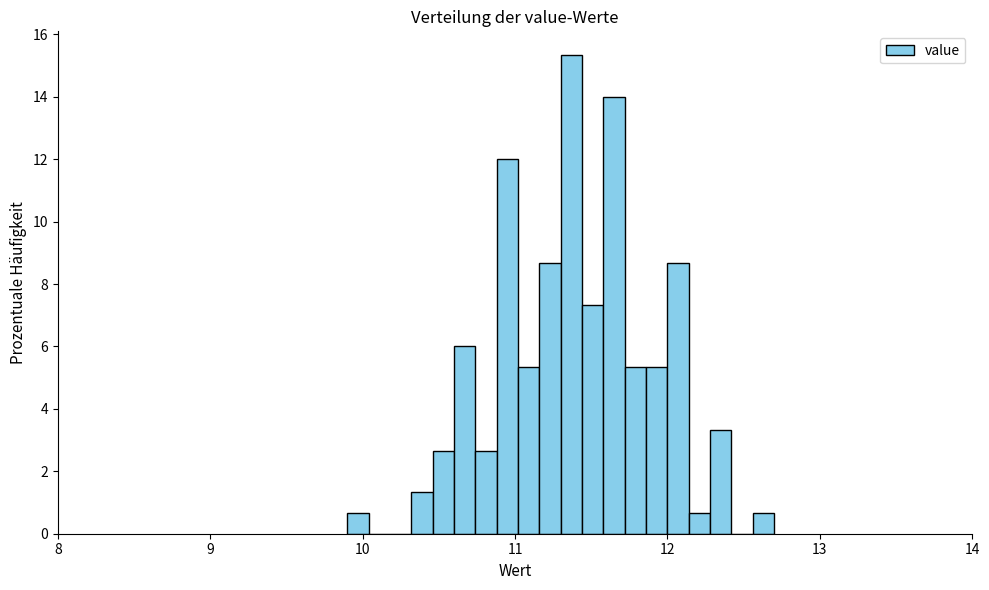

Around what value on the x-axis is the tallest bar? Give the approximate position of its centre, as read against the axis.

11.4